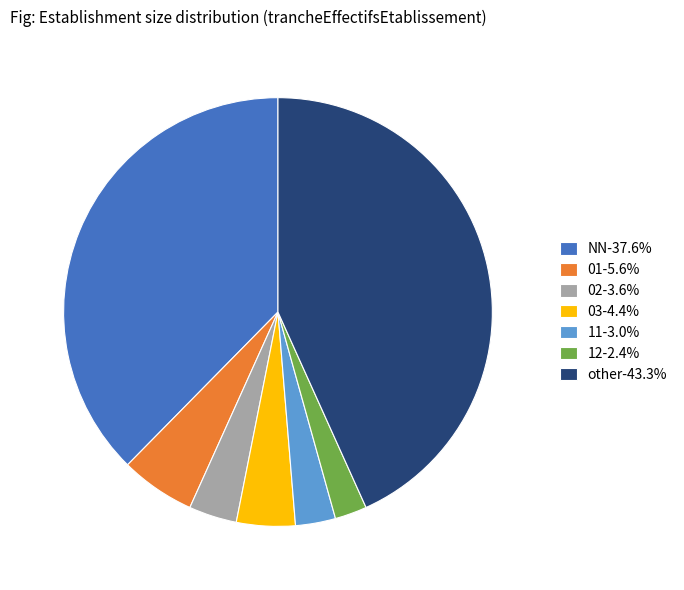

Does any single category account for the majority?

No